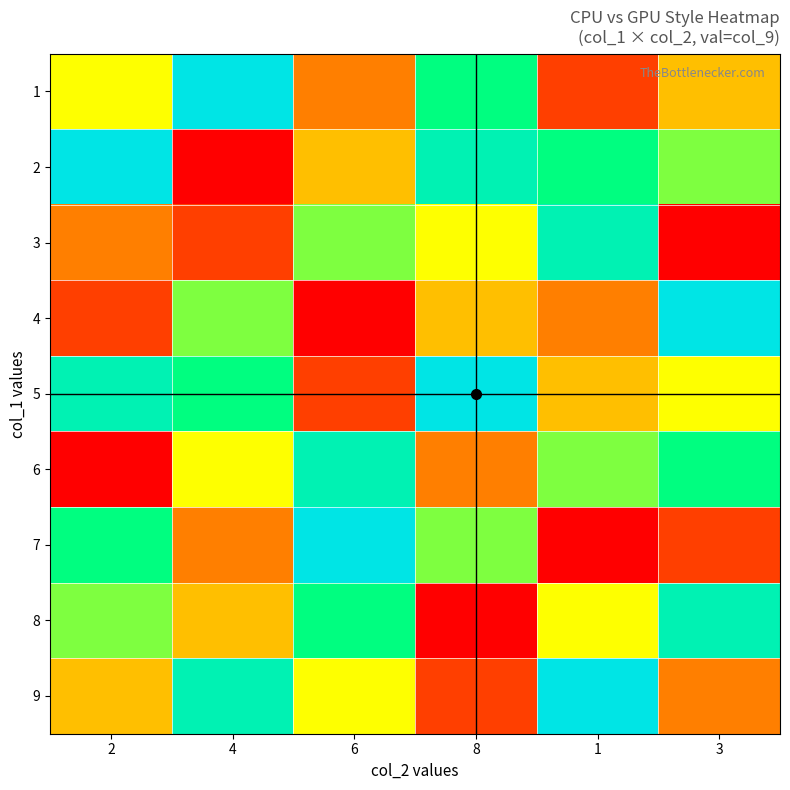

At how many categories does at least one series exceed 2?

6